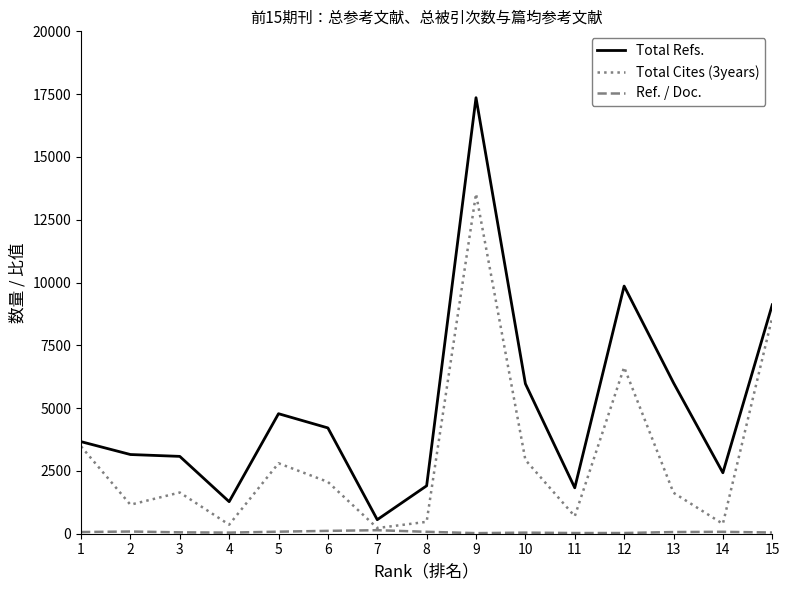

The value of Total Refs. at 2 is 1059.6. True or false?

False